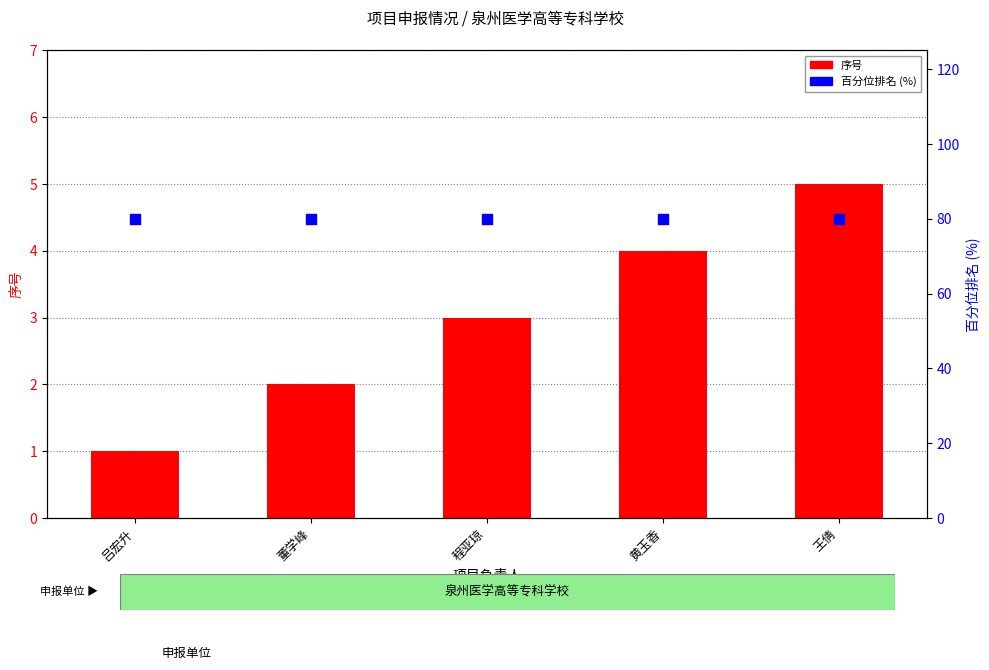

Which series has the largest total across all categories?

百分位排名